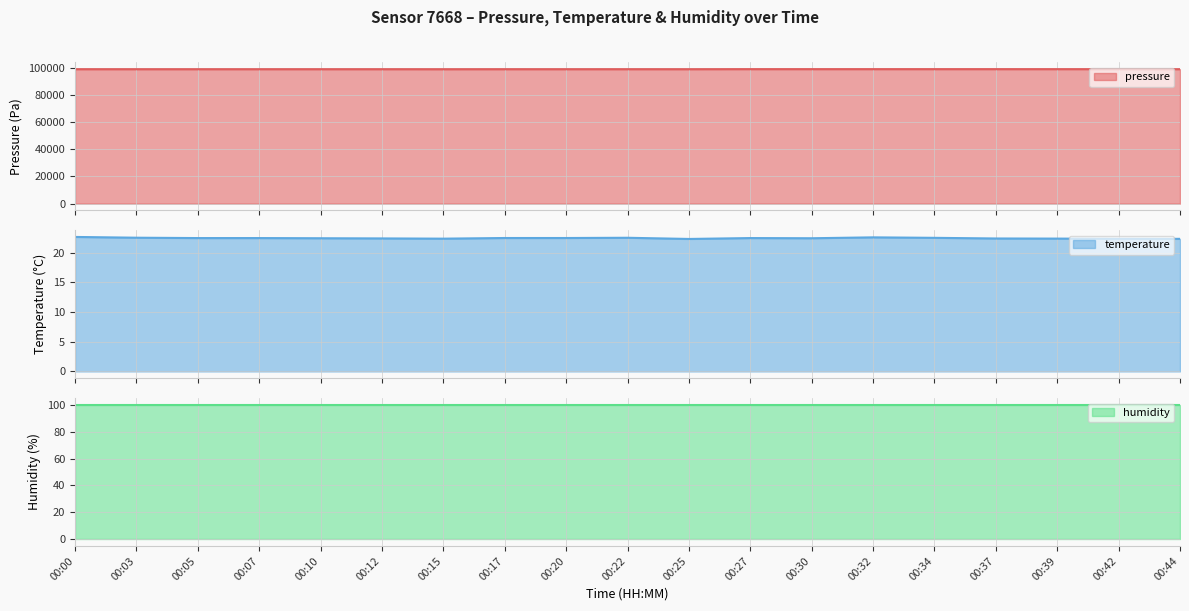

What is the difference between the pressure values at 00:22 and 00:32?

35.1